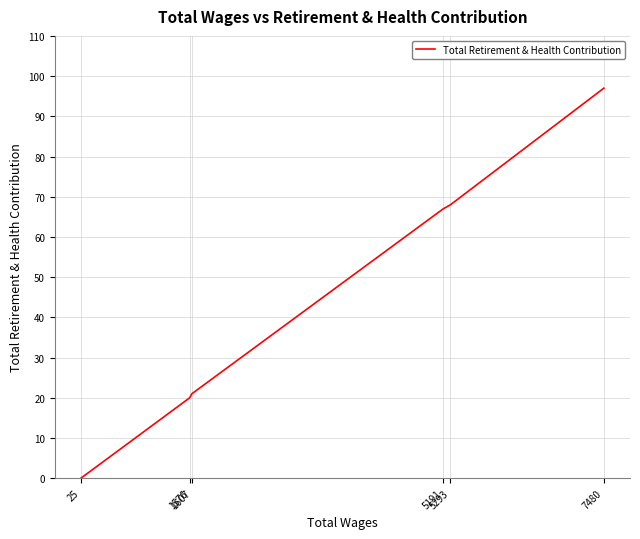

How many data points are above 67?

2